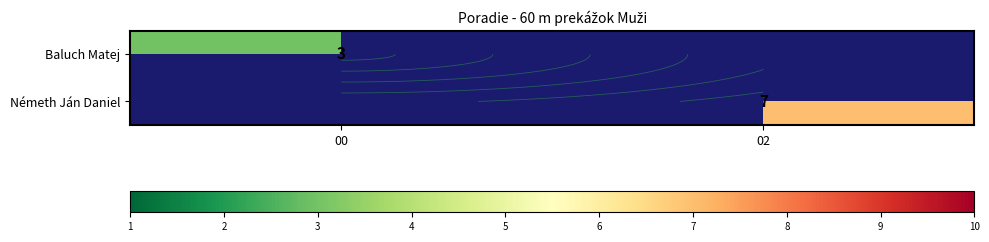

How many positive values does the Baluch Matej series have?

1